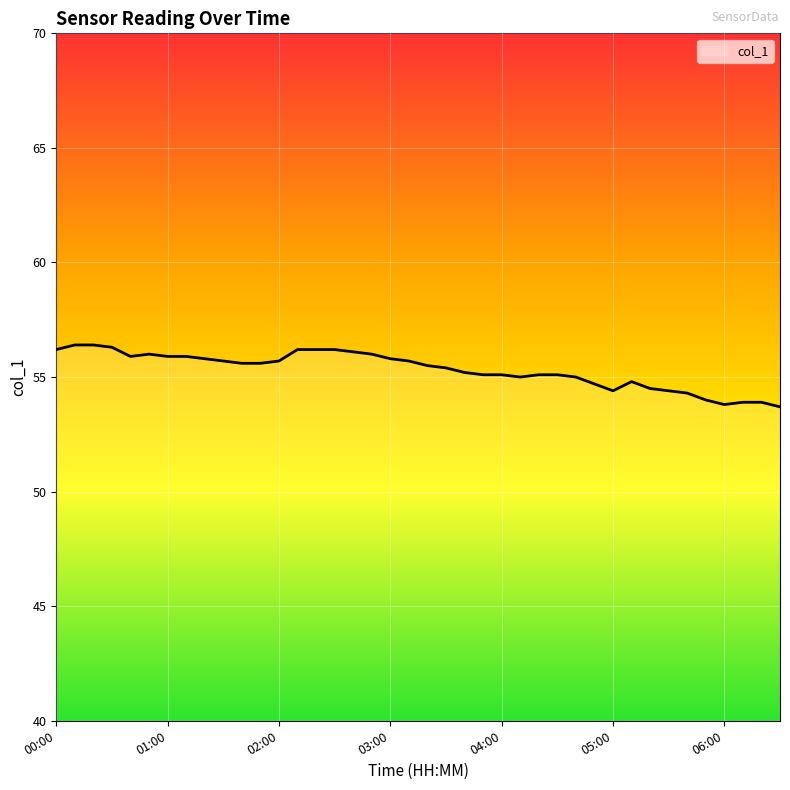

What is the maximum value shown in the chart?

56.4